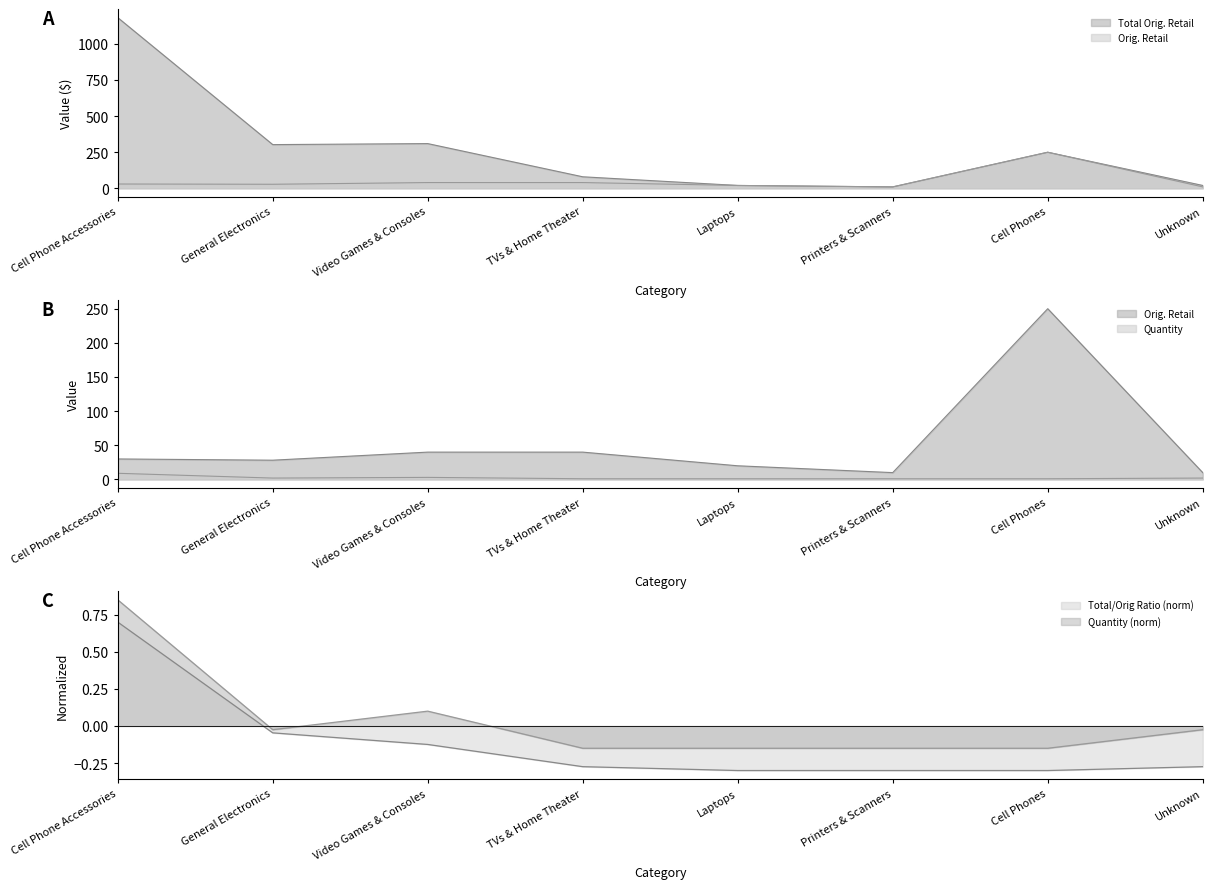

In Orig. Retail, how many points are higher than both neighbors (excluding endpoints)?

1